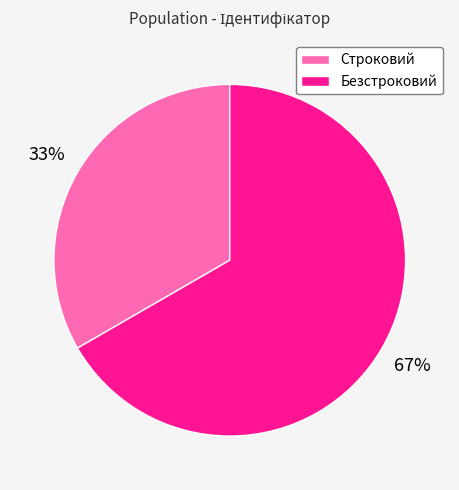

The Строковий slice represents 33% of the pie. True or false?

True